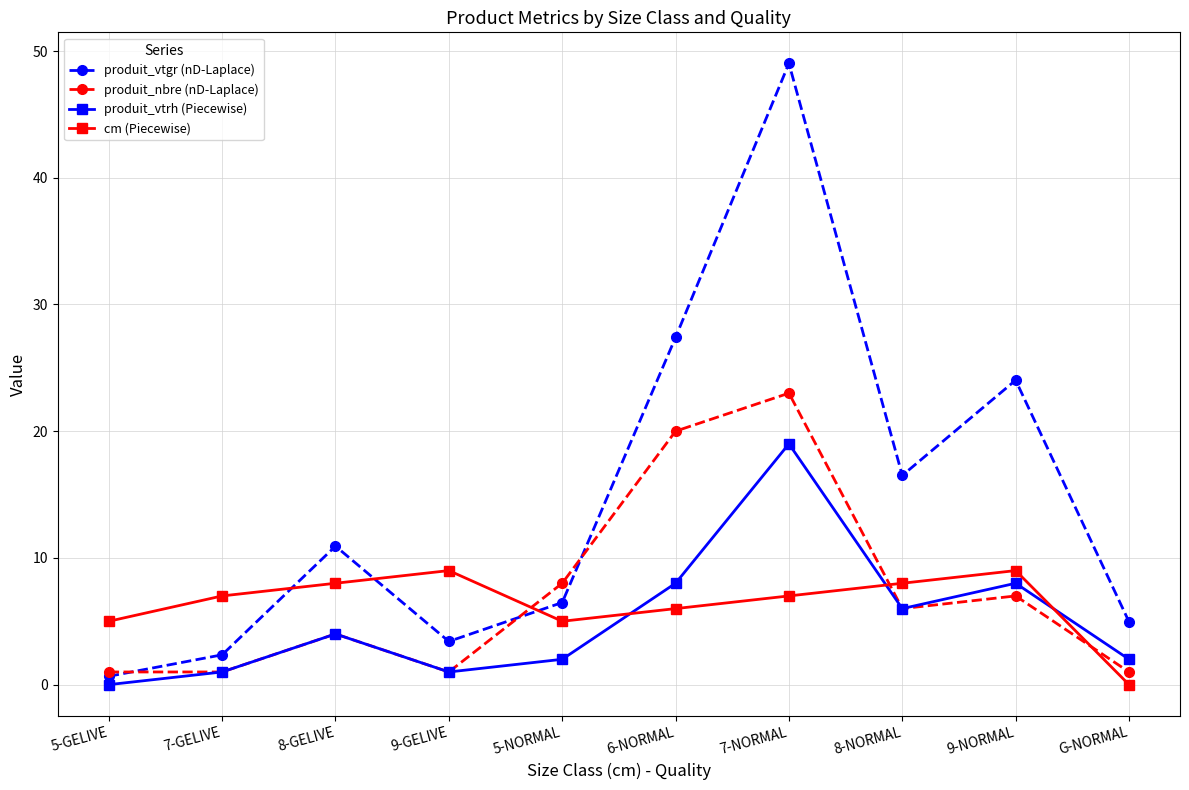

What is the label of the 4th point from the right?

7-NORMAL